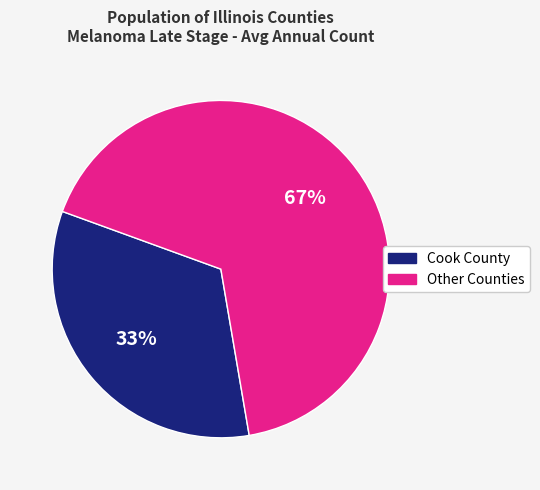

To the nearest percent, what is the difference between the largest and smallest slice percentages?

34%